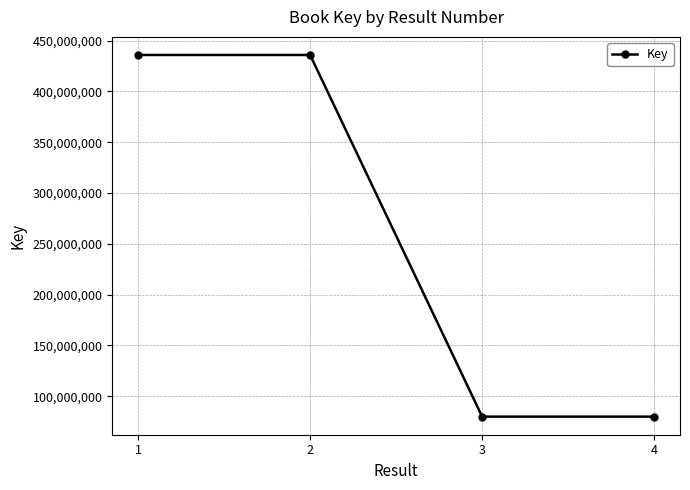

What is the minimum value shown in the chart?

79825589